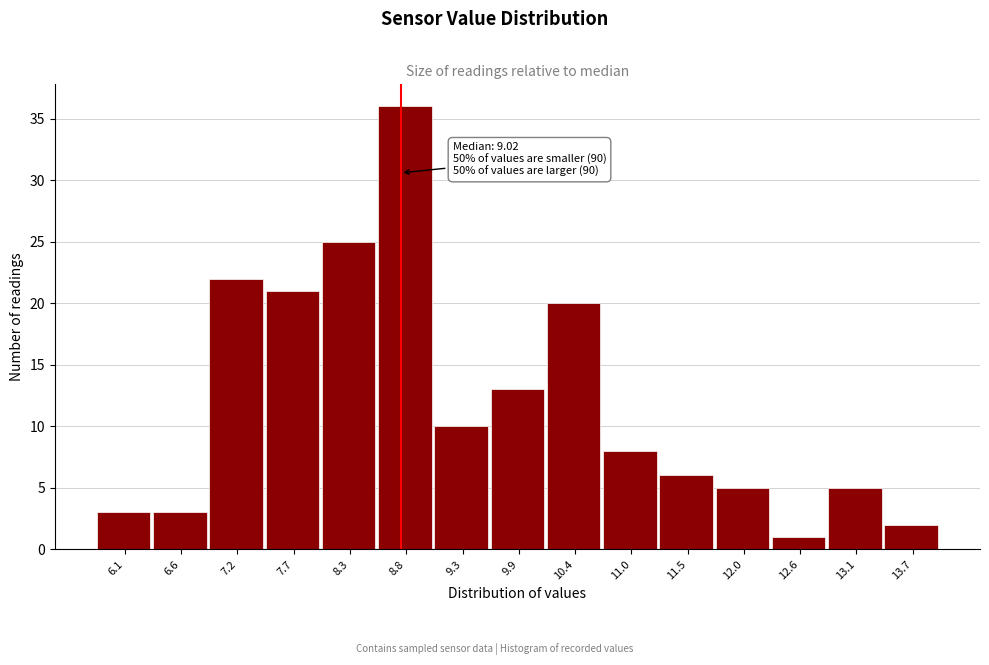

Reading left to right, transcribe all the data shown in this chart.

3	3	22	21	25	36	10	13	20	8	6	5	1	5	2